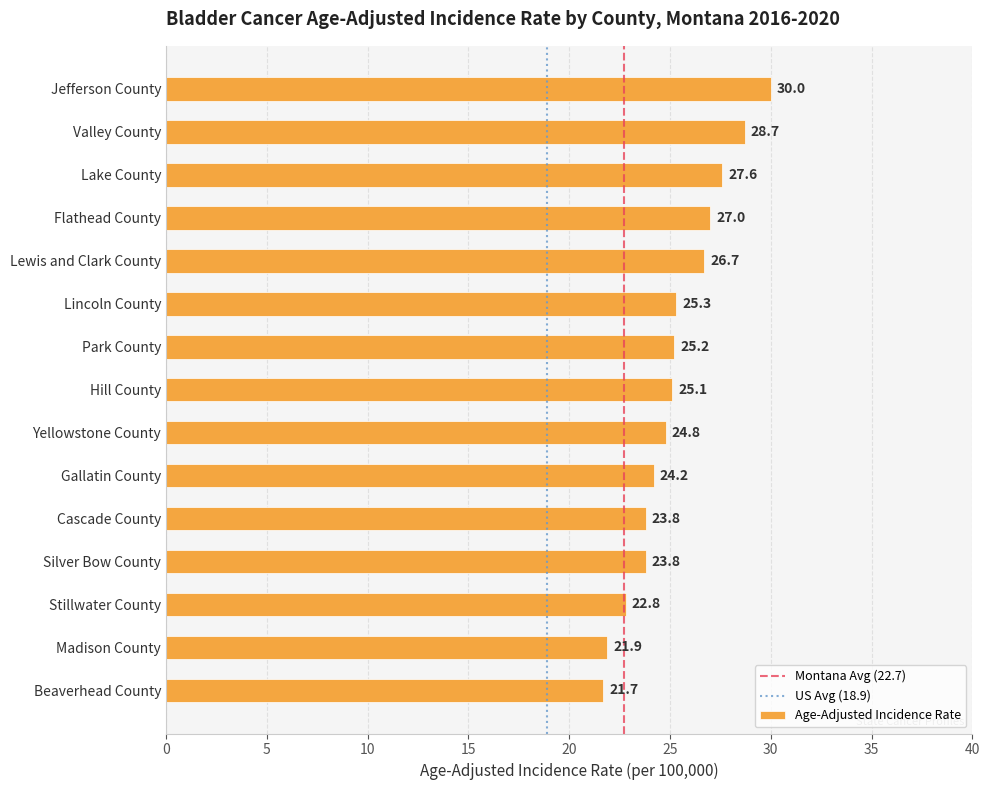

What is the difference between the maximum and minimum values?

8.3